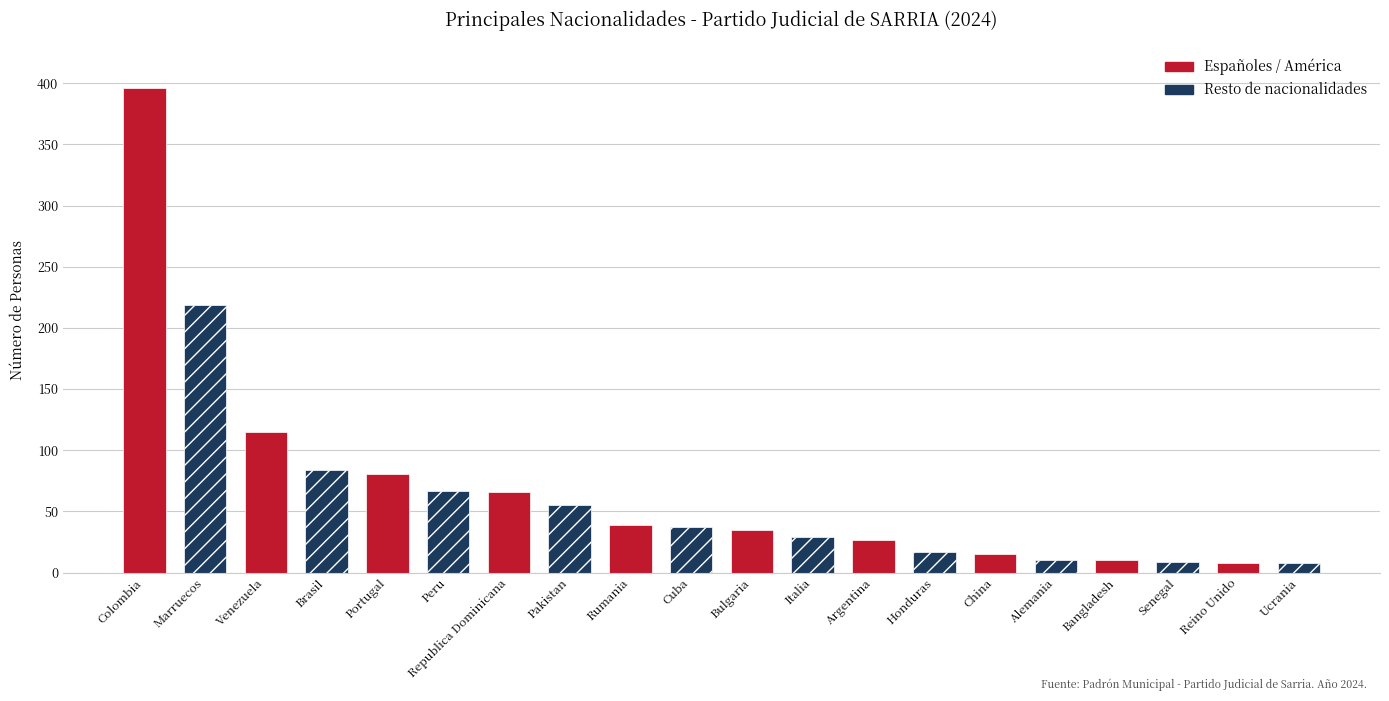

What is the ratio of the value at Alemania to the value at China?

0.7